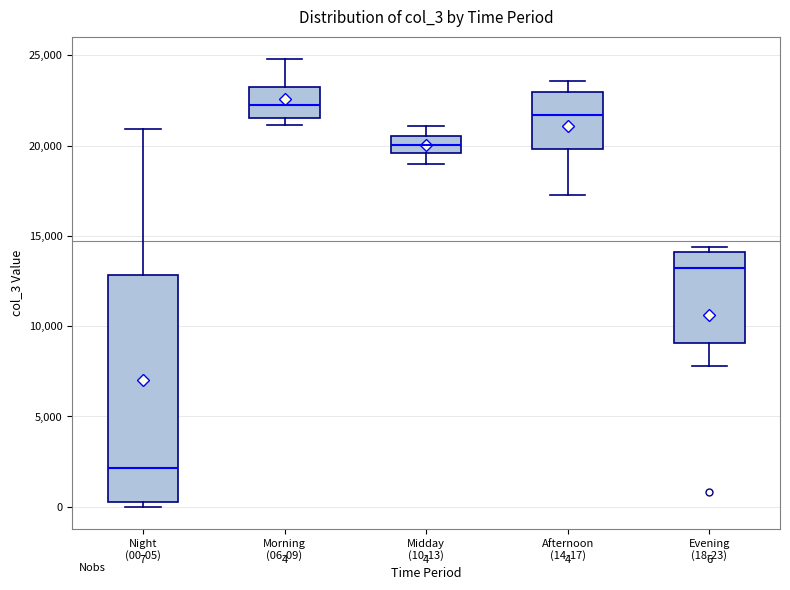

Comparing the boxes themselves (not the whiskers), which one is the tallest?

Night (00-05)